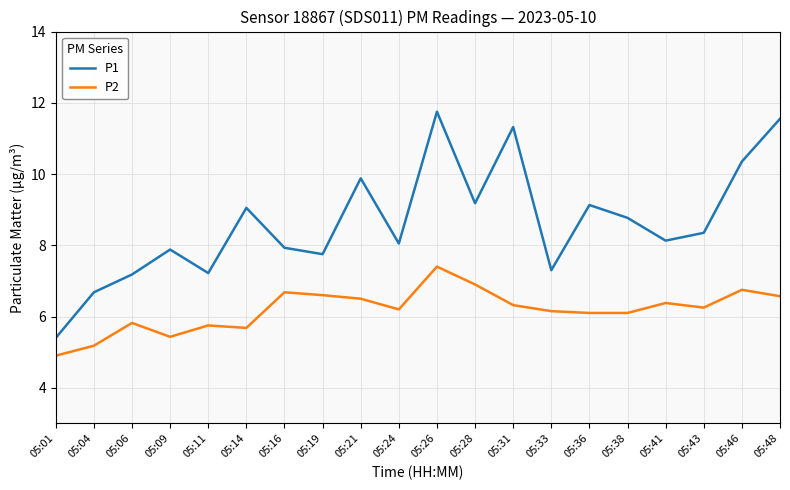

What is the maximum value for P1?

11.8